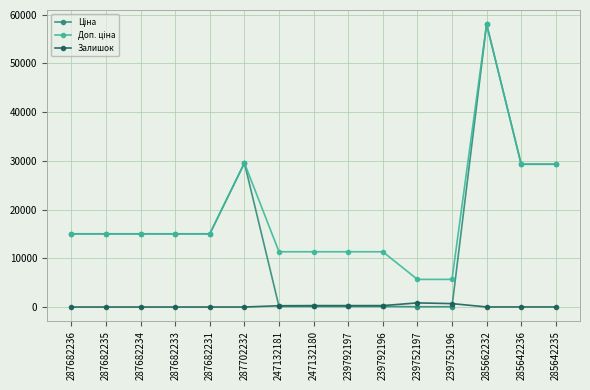

What is the total value across all series at 239752196?

6421.7